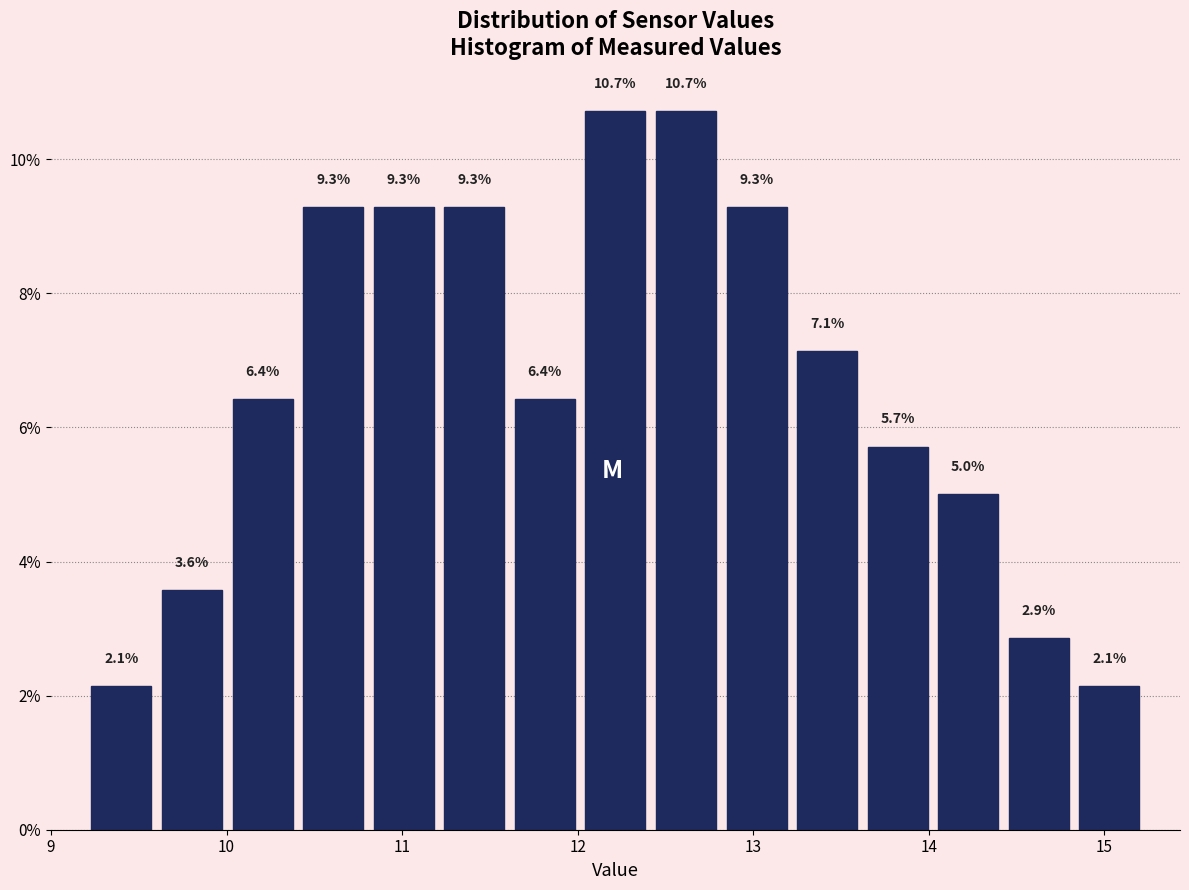

How tall is the bar that spans 10.8 to 11.2 on the x-axis? The bar edges are not printed on the chart, so give them approximately, as read against the axis.

9.3